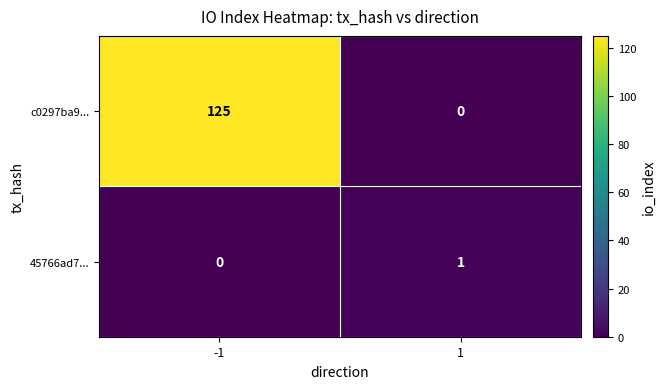

How many categories are shown in the chart?

2